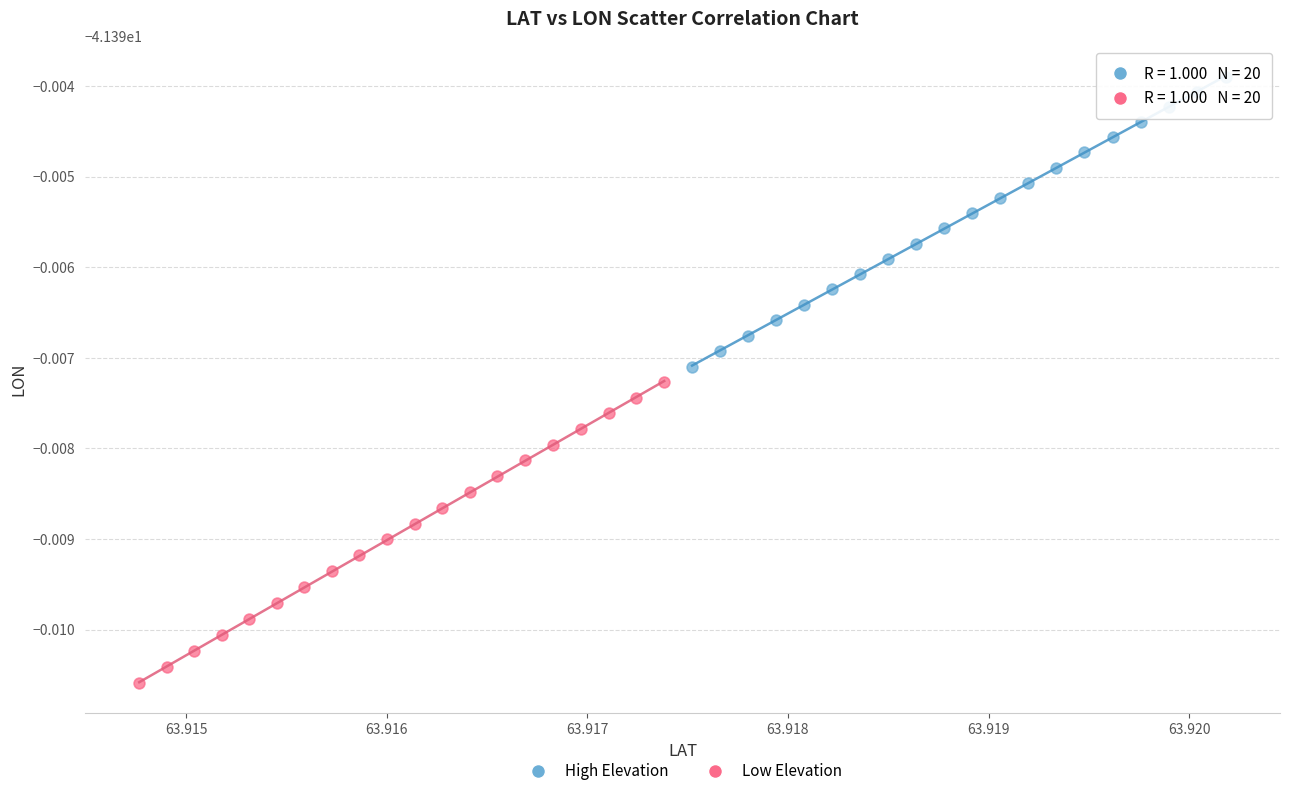

Which series contains the highest Y value?

High Elevation